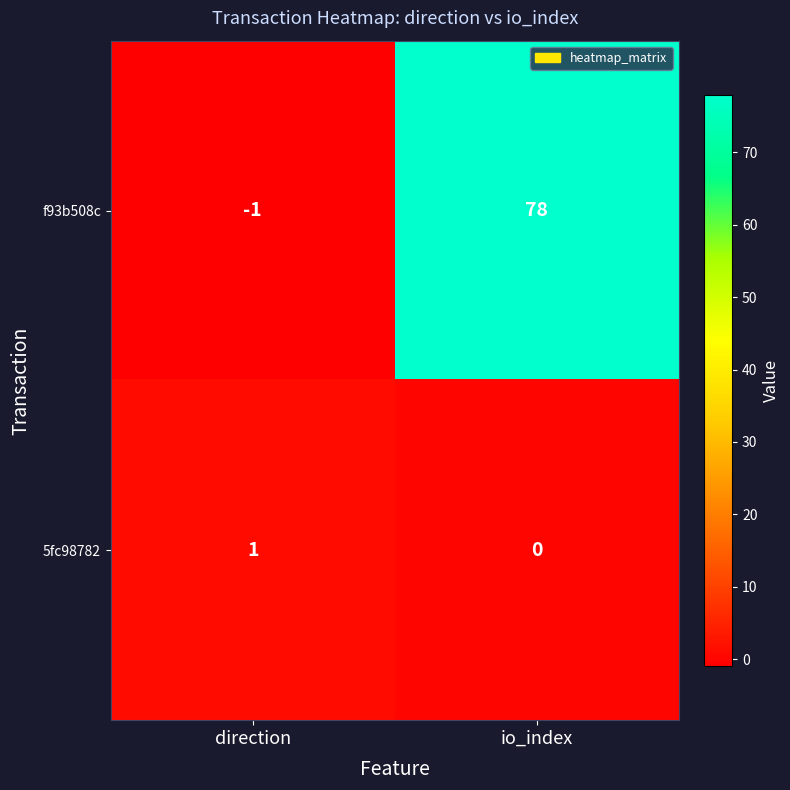

Which series has the largest total across all categories?

f93b508c